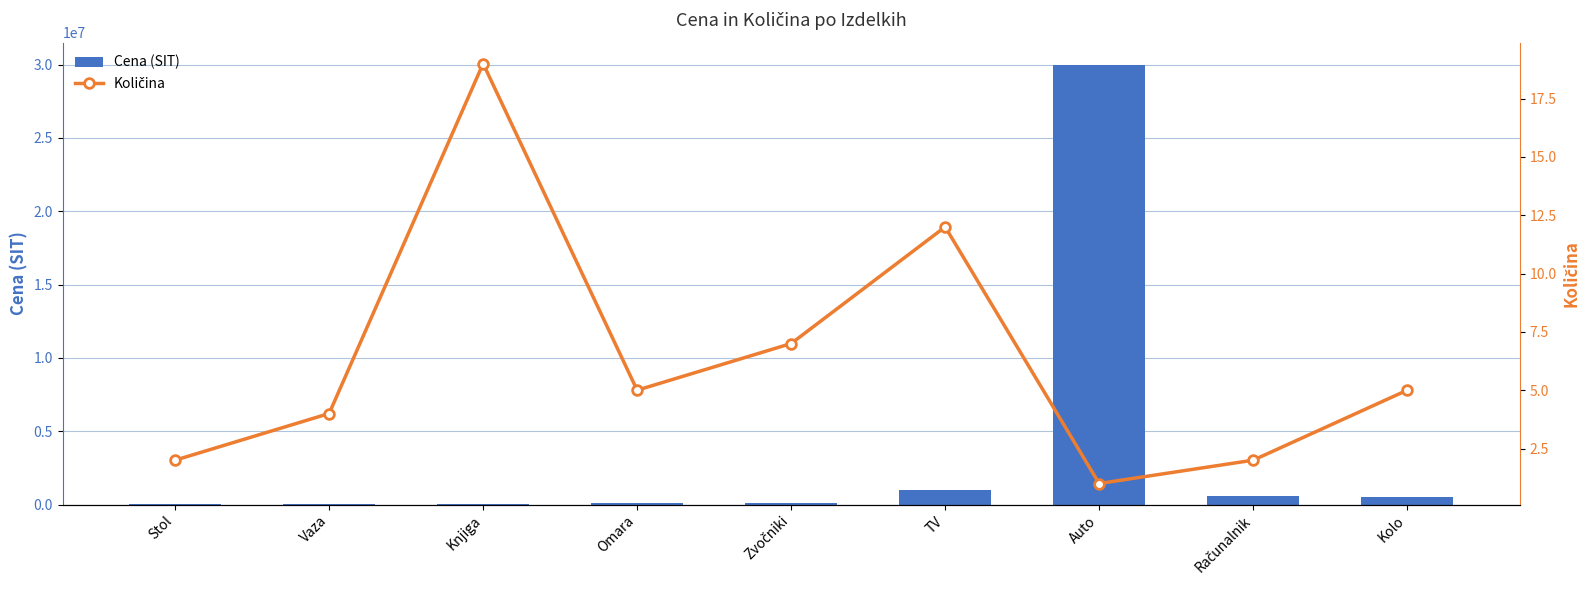

Does the chart contain stacked bars?

No